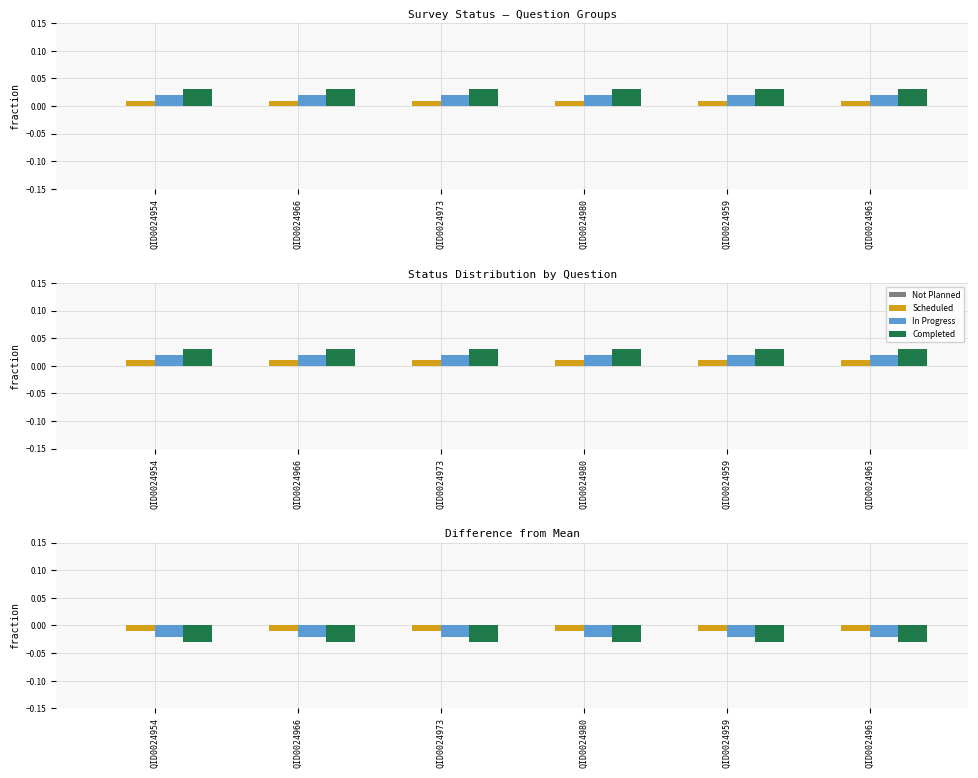

Rank the series by their average value, from lowest to highest.

Completed, In Progress, Scheduled, Not Planned